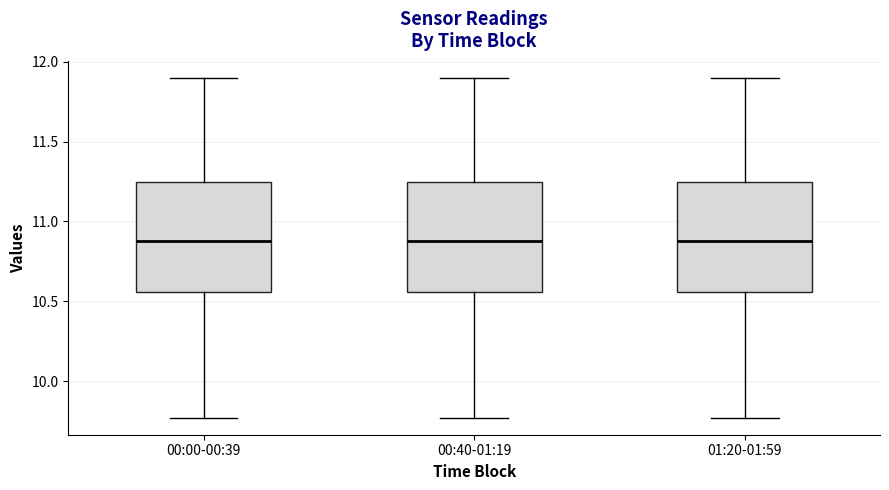

Reading left to right, read every box against the y-axis: the position of its median line, the range the box covers, and the ends of its whiskers. The values are not printed on the chart, so give them approximately, as read against the axis.

00:00-00:39: median 10.90, box 10.55 to 11.25, whiskers 9.75 to 11.90
00:40-01:19: median 10.90, box 10.55 to 11.25, whiskers 9.75 to 11.90
01:20-01:59: median 10.90, box 10.55 to 11.25, whiskers 9.75 to 11.90